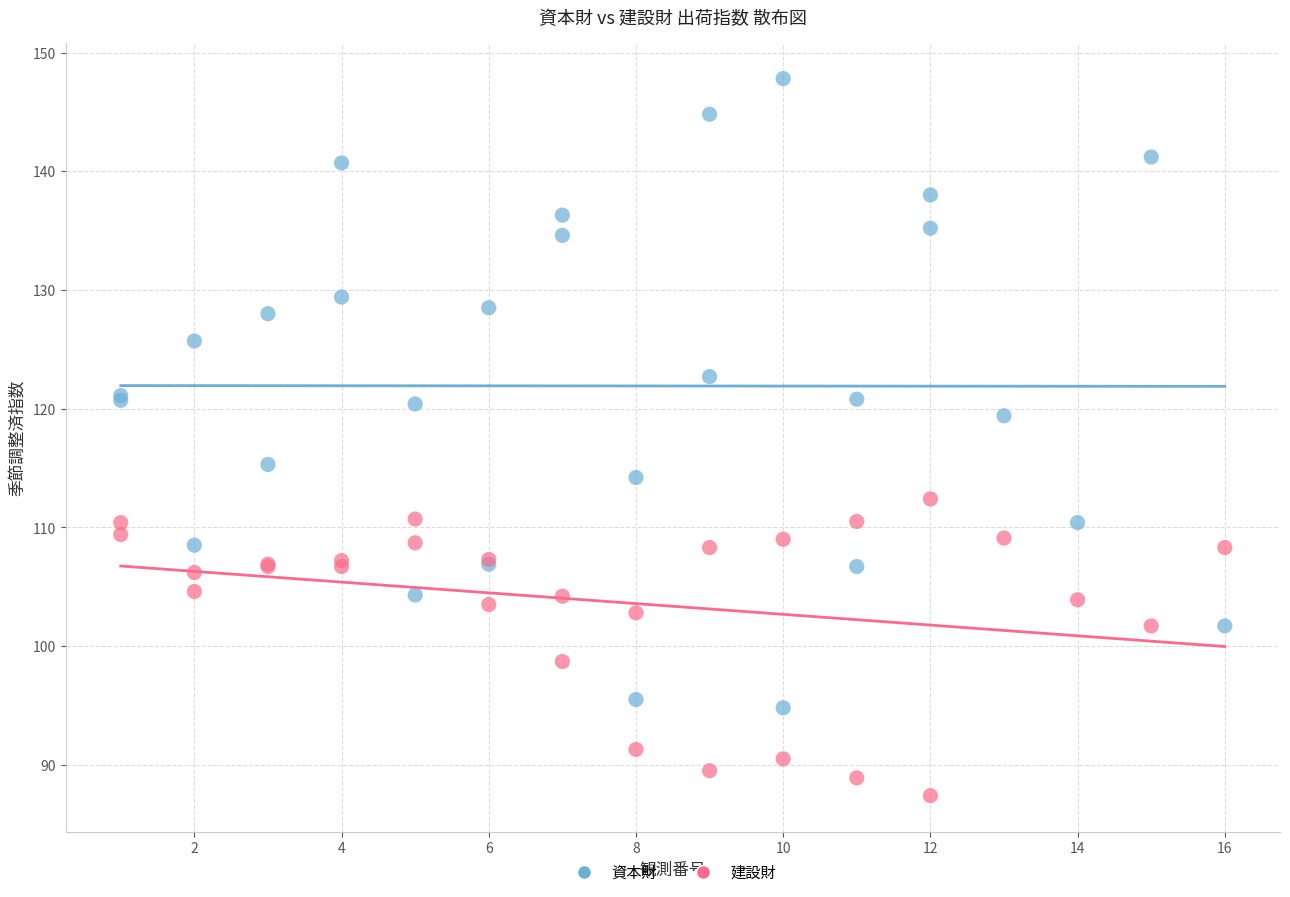

Across all series, what Y value is closest to 117?

115.3